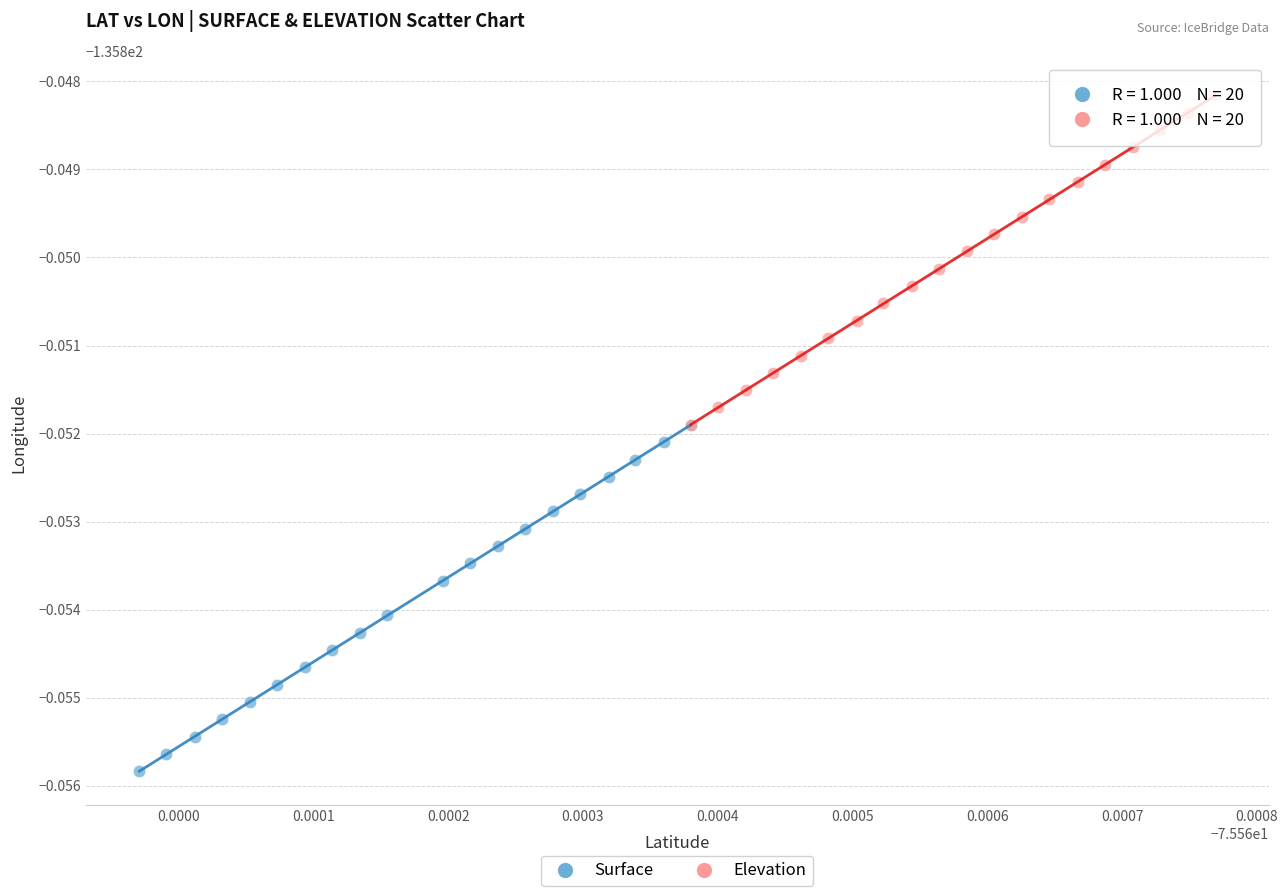

What are all the series names shown in the legend?

Surface, Elevation